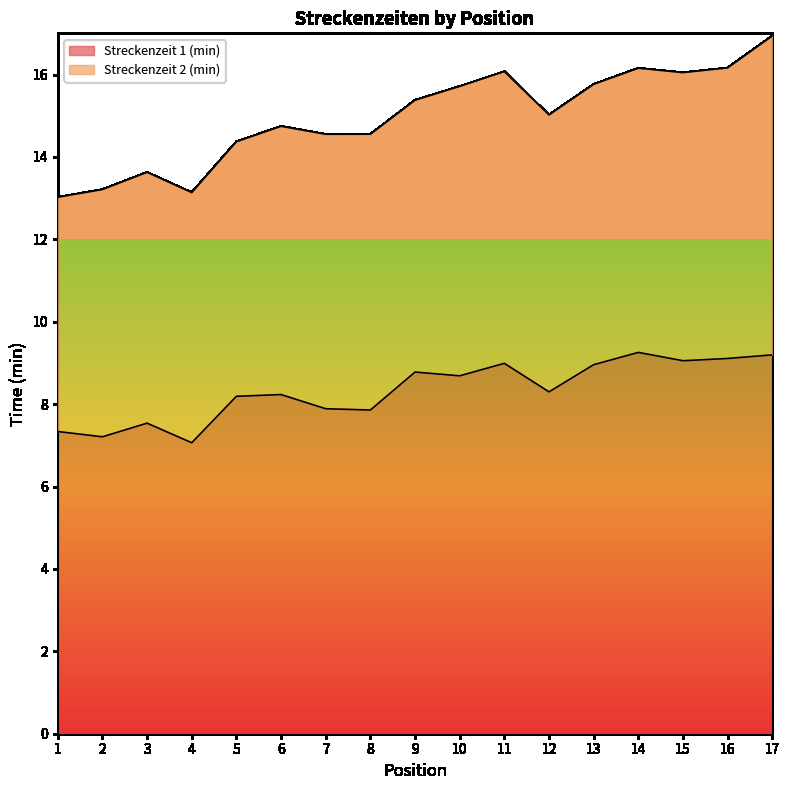

The chart shows a value of 9.1 at 16. True or false?

True